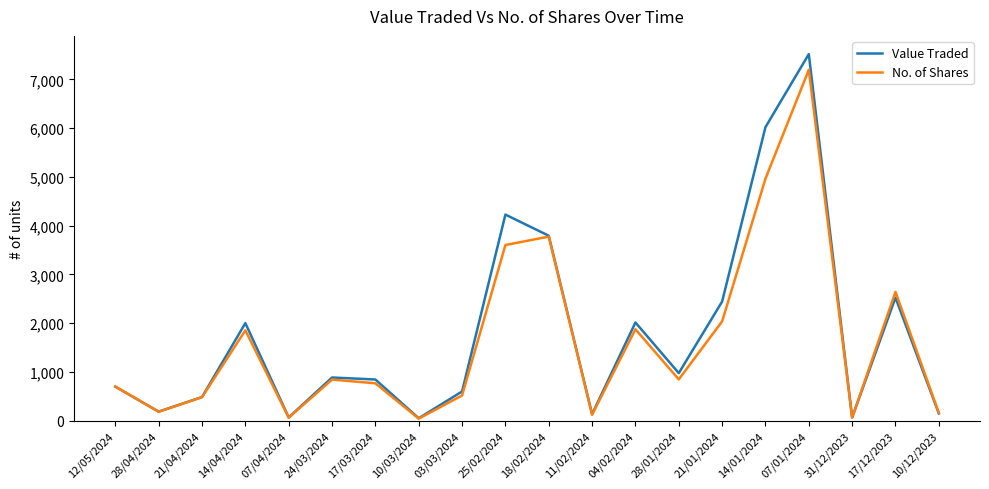

How many interior local peaks does the Value Traded series have?

6